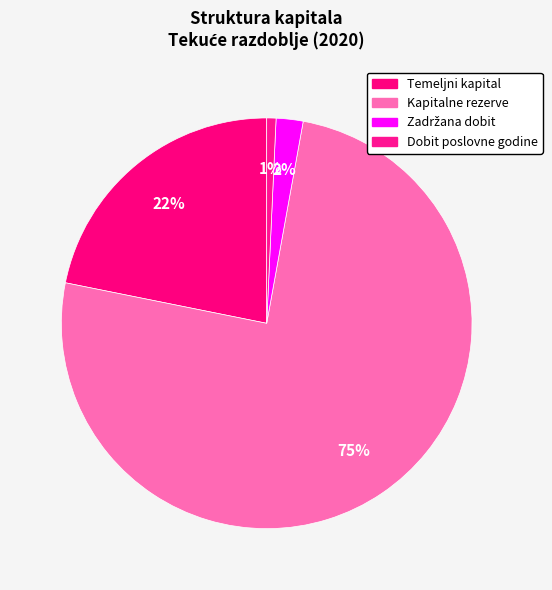

How many slices are in this pie chart?

4